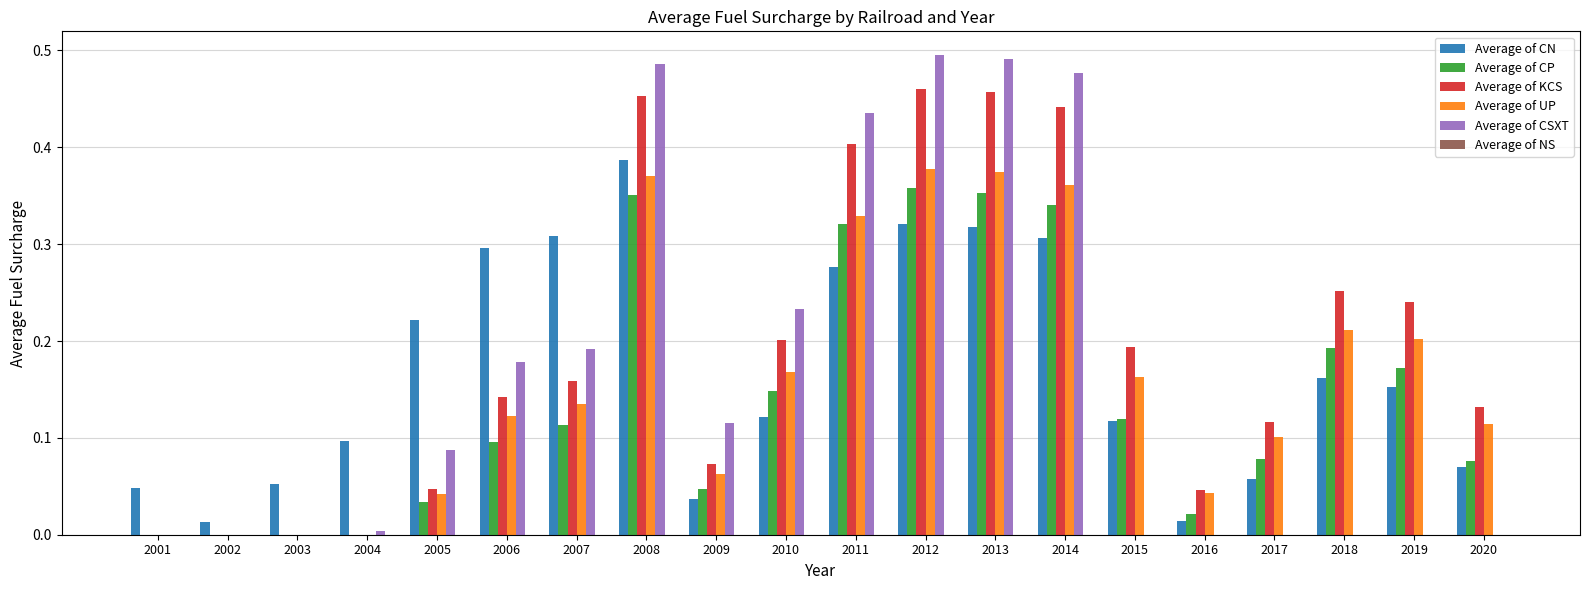

Which series has the largest total across all categories?

Average of KCS